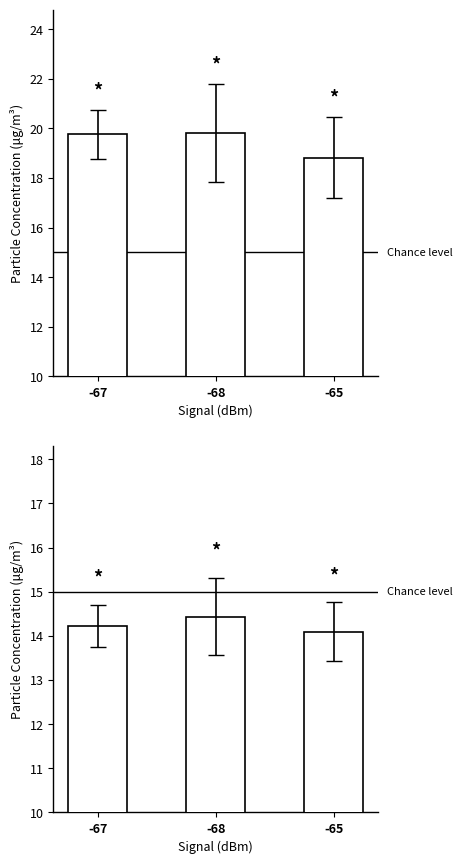

True or false: SDS_P2 has a value of 5.5 at -65.

False